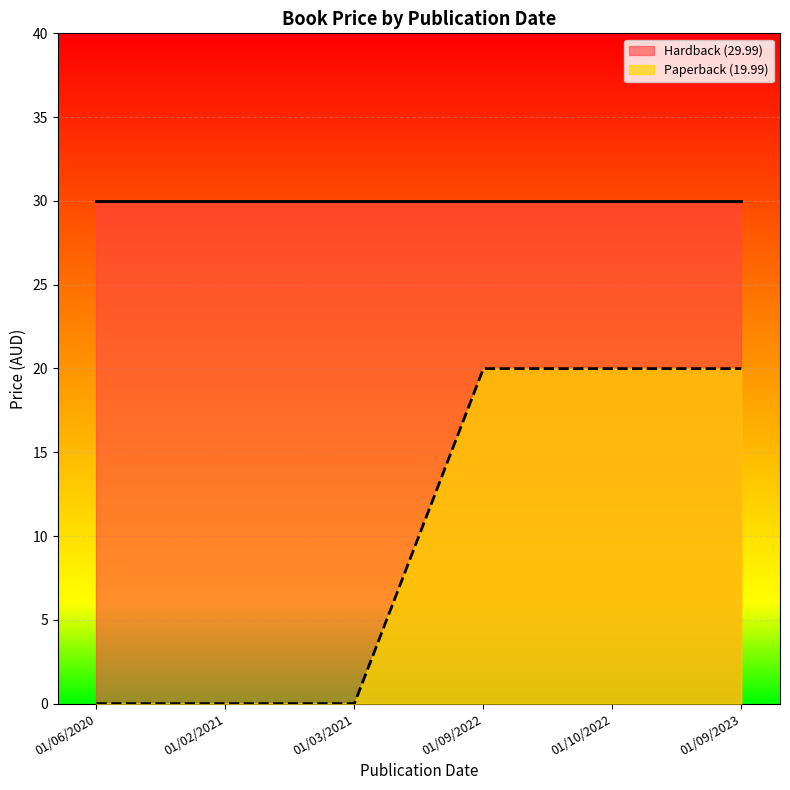

Does the chart display data point markers on the line(s)?

No